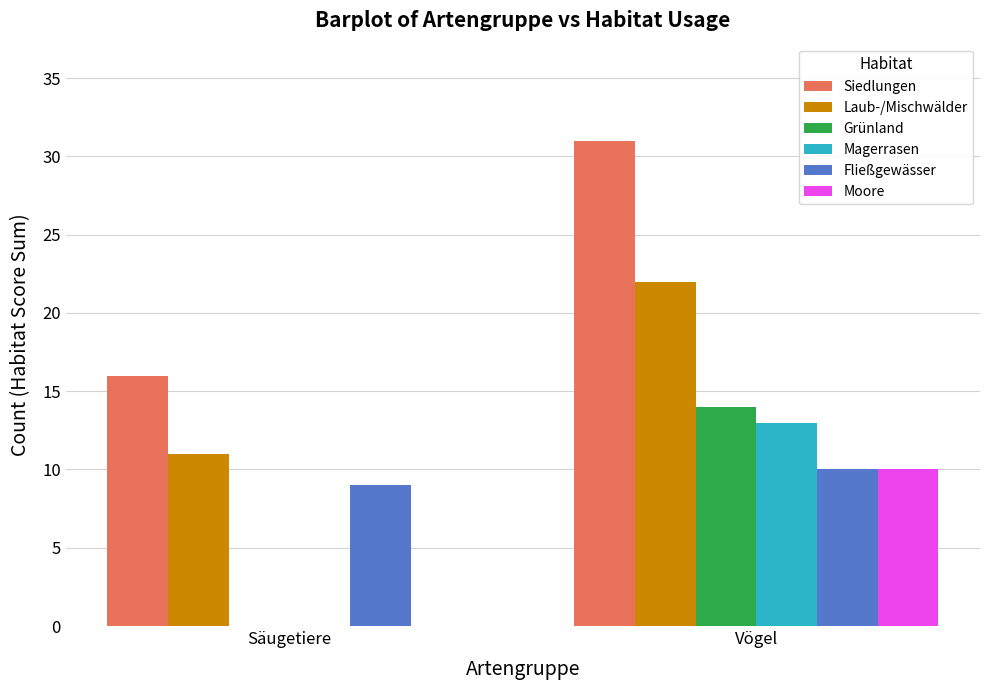

True or false: Fließgewässer has a value of 10 at Vögel.

True